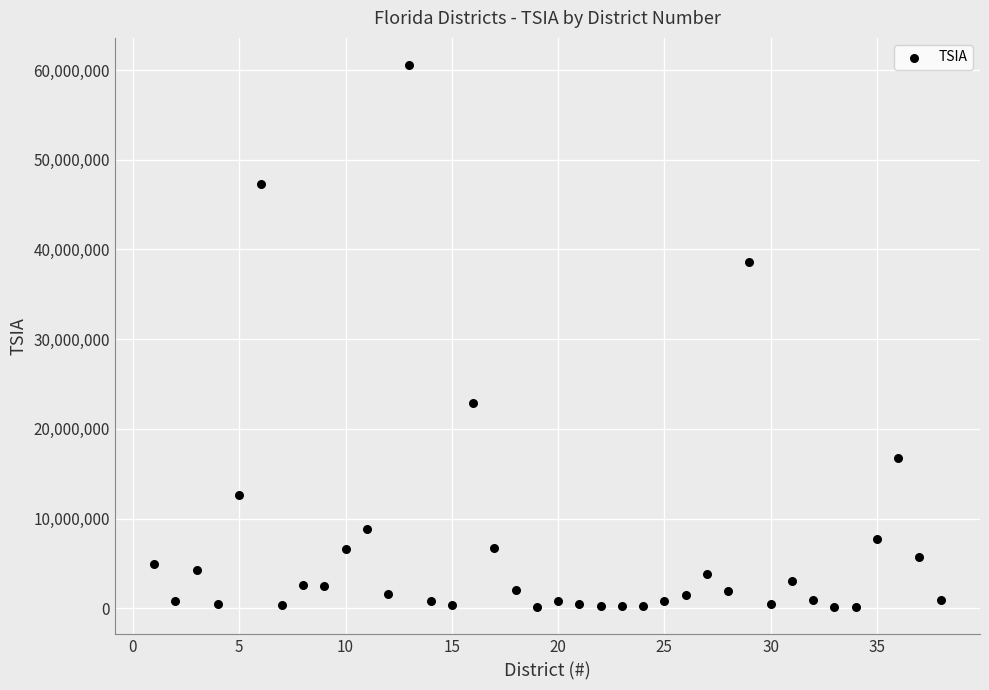

What is the range of Y values (max minus min)?

60433255